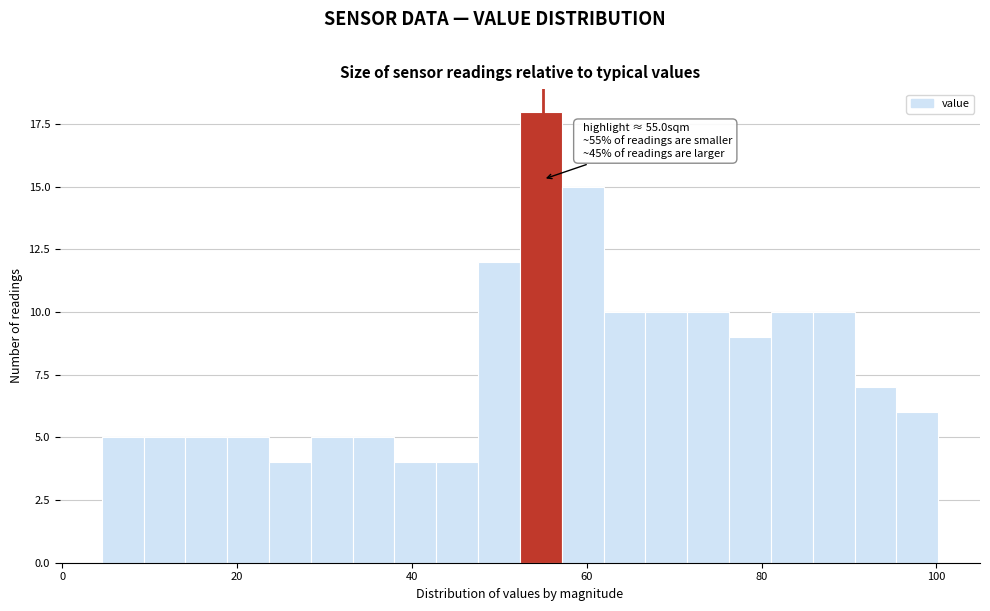

Around what value on the x-axis is the tallest bar? Give the approximate position of its centre, as read against the axis.

54